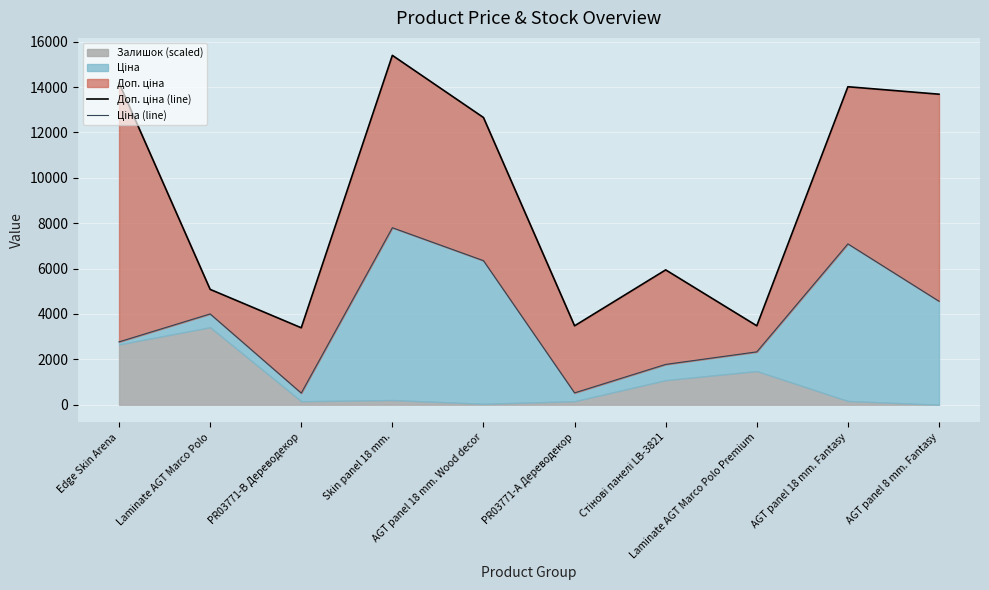

True or false: Доп. ціна (line) has a value of 780.1 at PR03771-B Дереводекор.

False